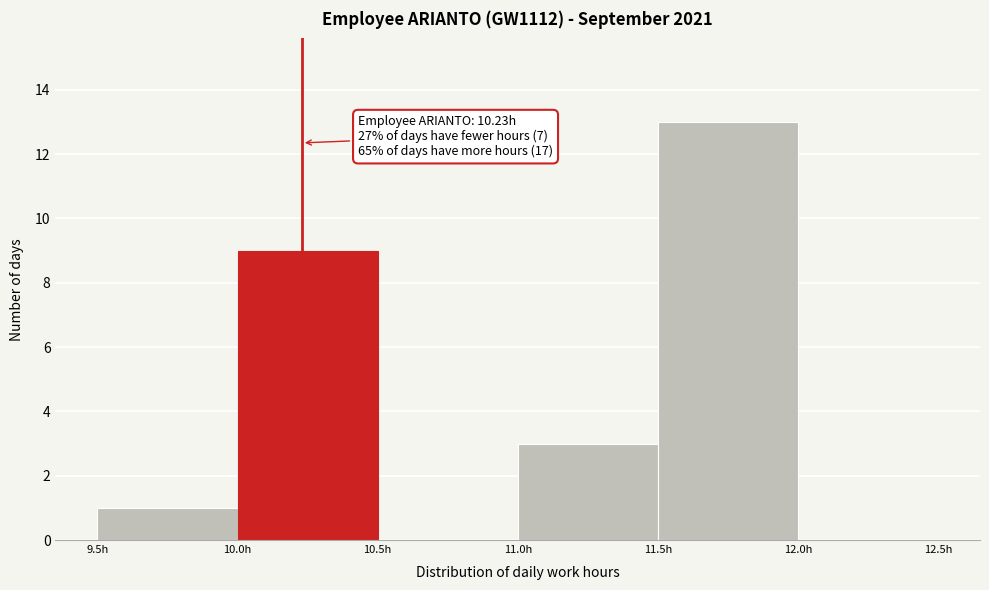

Over which range of the x-axis is the bar tallest?

11.5 to 12.0